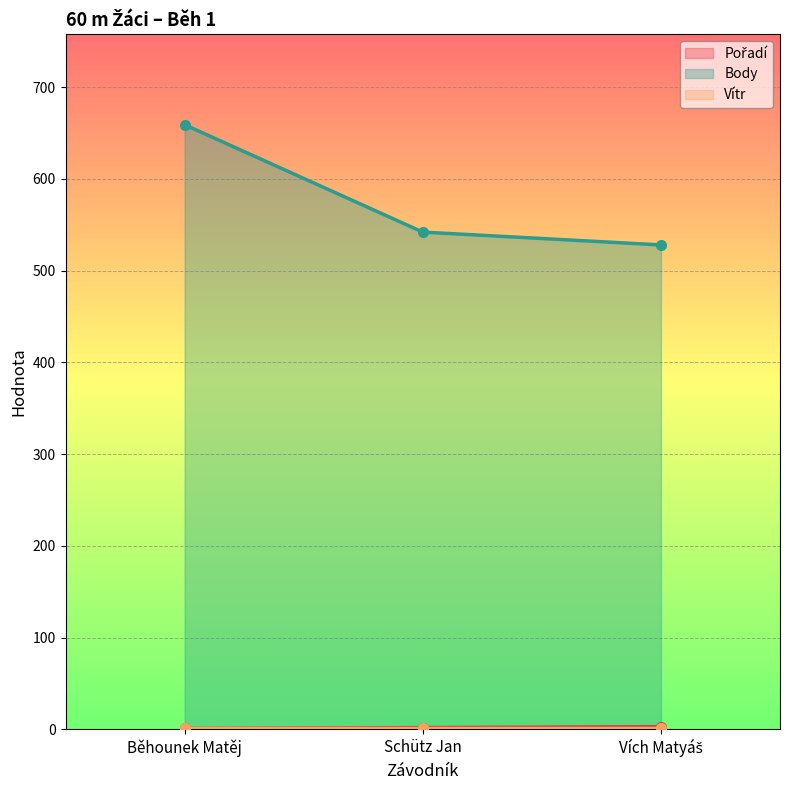

Which series has the widest spread of values?

Body